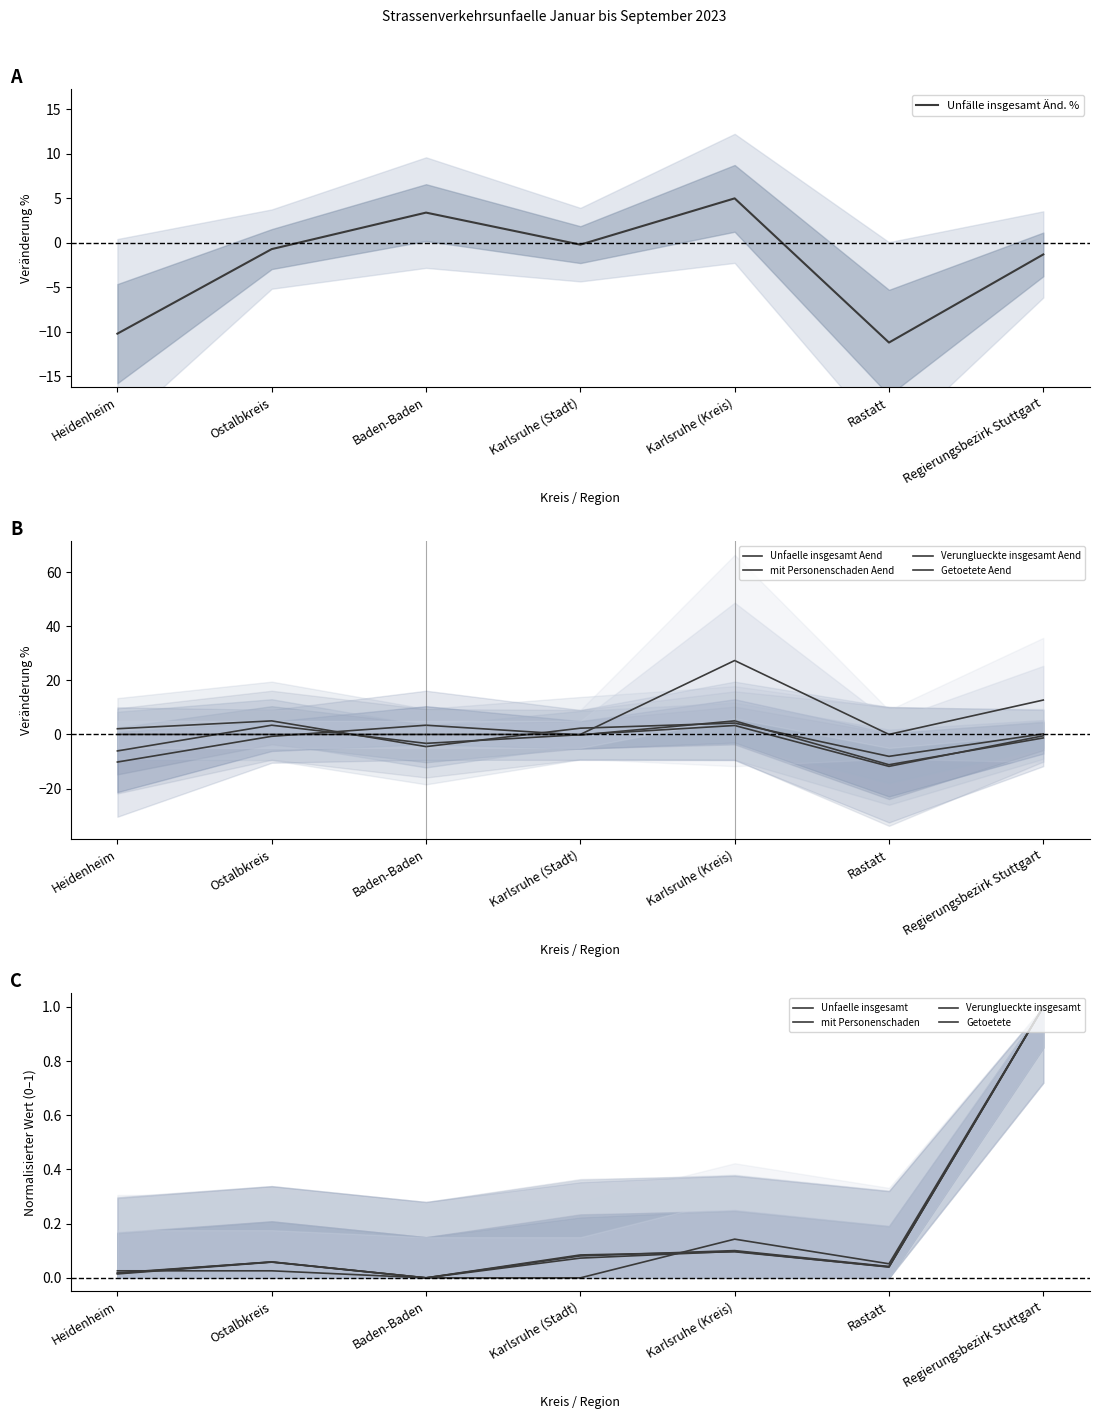

How many times do Unfaelle insgesamt and mit Personenschaden cross each other?

3